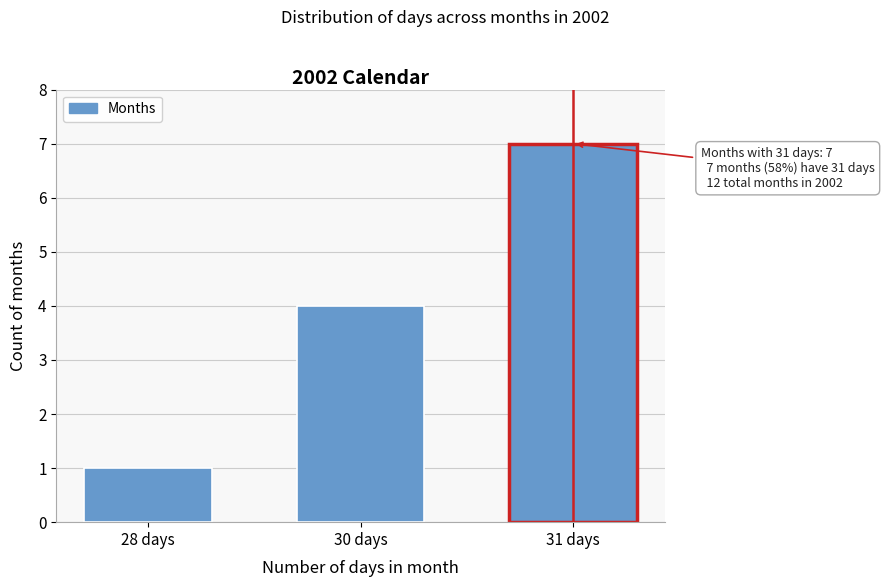

Reading right to left, what are all the values shown in this chart?

31 days=7	30 days=4	28 days=1